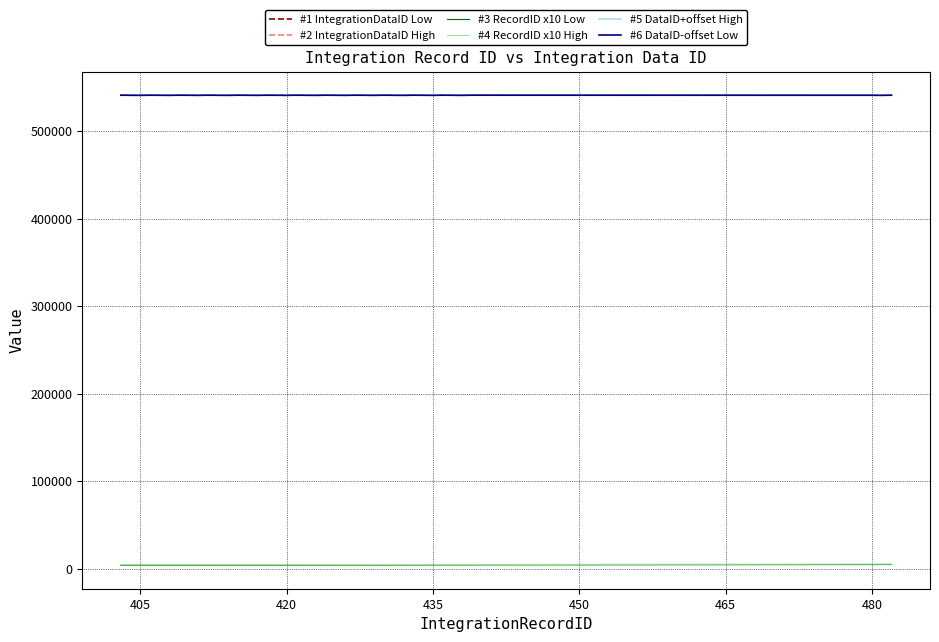

What is the maximum value shown in the chart?

541066